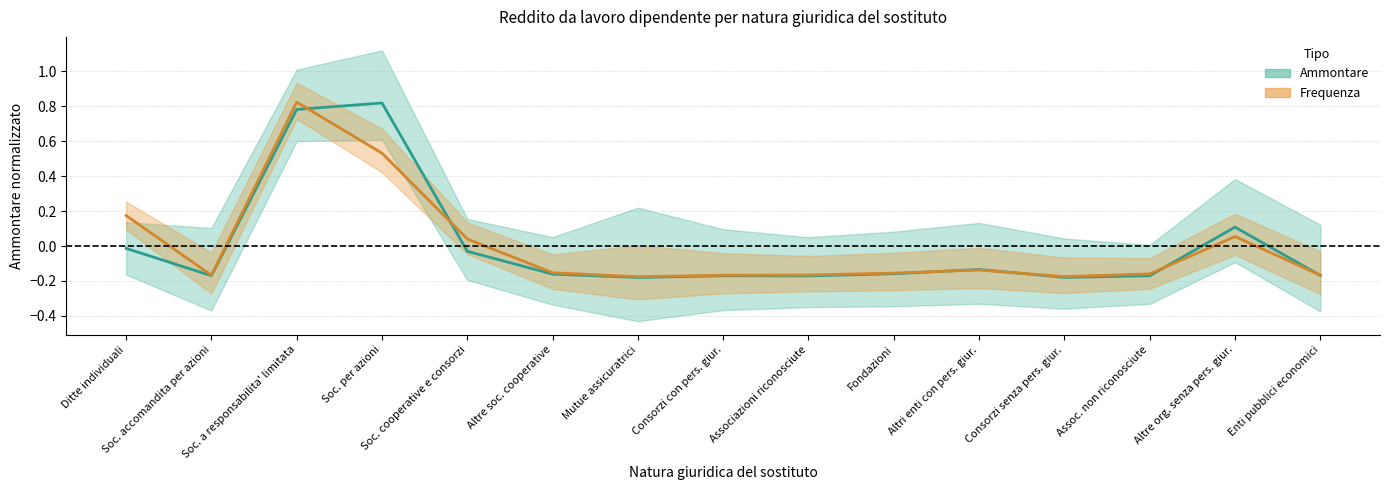

What is the label of the 6th point from the right?

Fondazioni